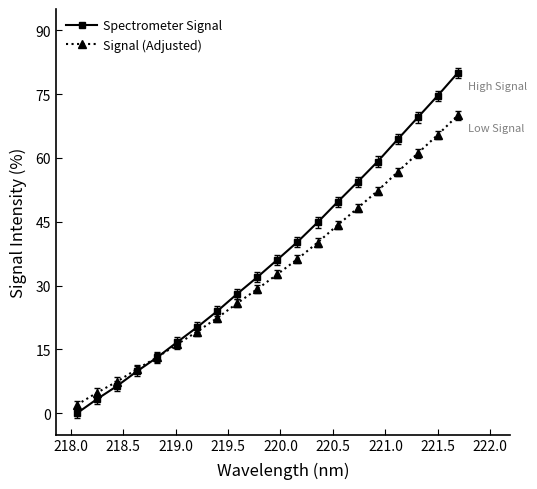

Which series has the widest spread of values?

Spectrometer Signal